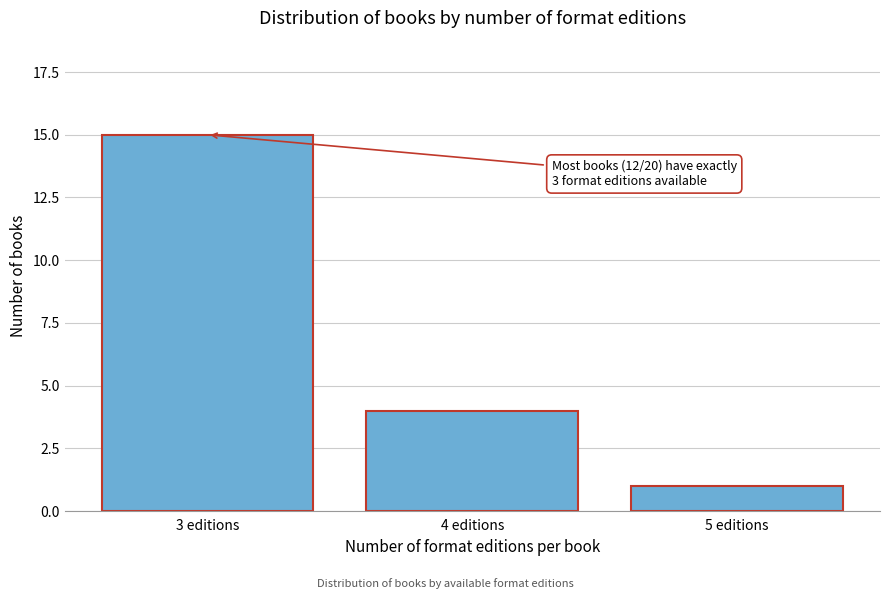

Reading left to right, list all the values displayed in this chart.

3 editions=15	4 editions=4	5 editions=1